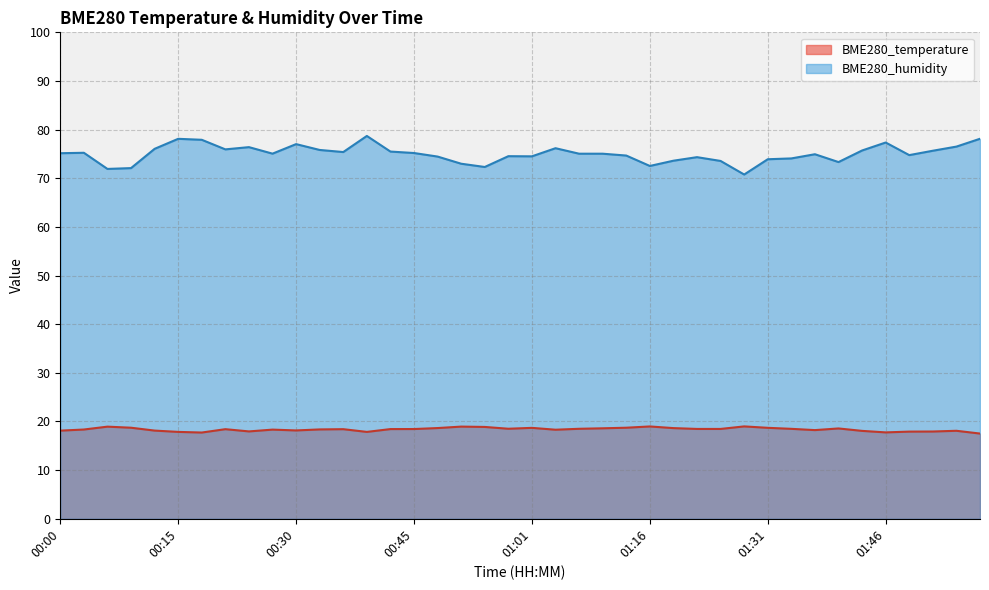

List the series in order of their overall mean, highest first.

BME280_humidity, BME280_temperature